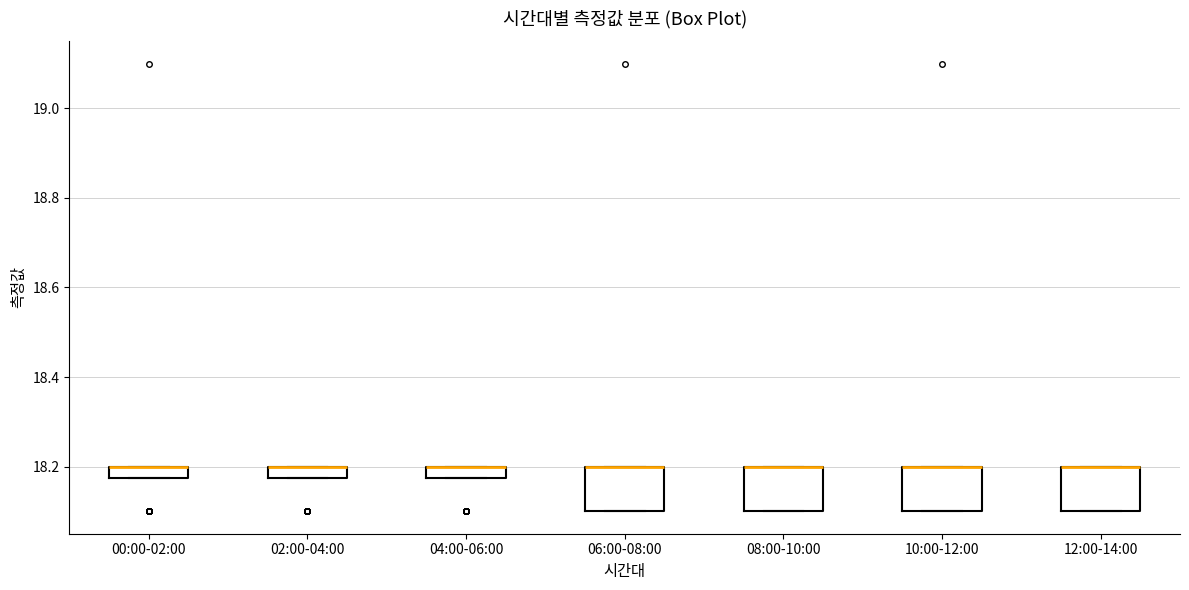

Where is the lower edge of the box for 10:00-12:00 on the y-axis? The values are not printed on the chart, so give them approximately, as read against the axis.

18.10